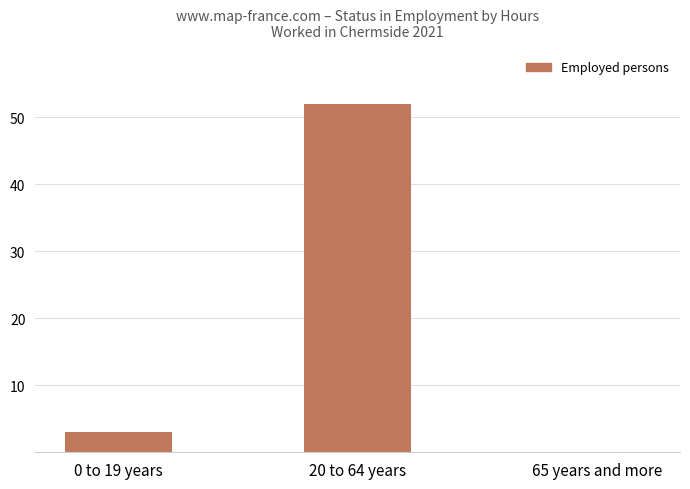

Where is the data nearest to the value 26?

0 to 19 years